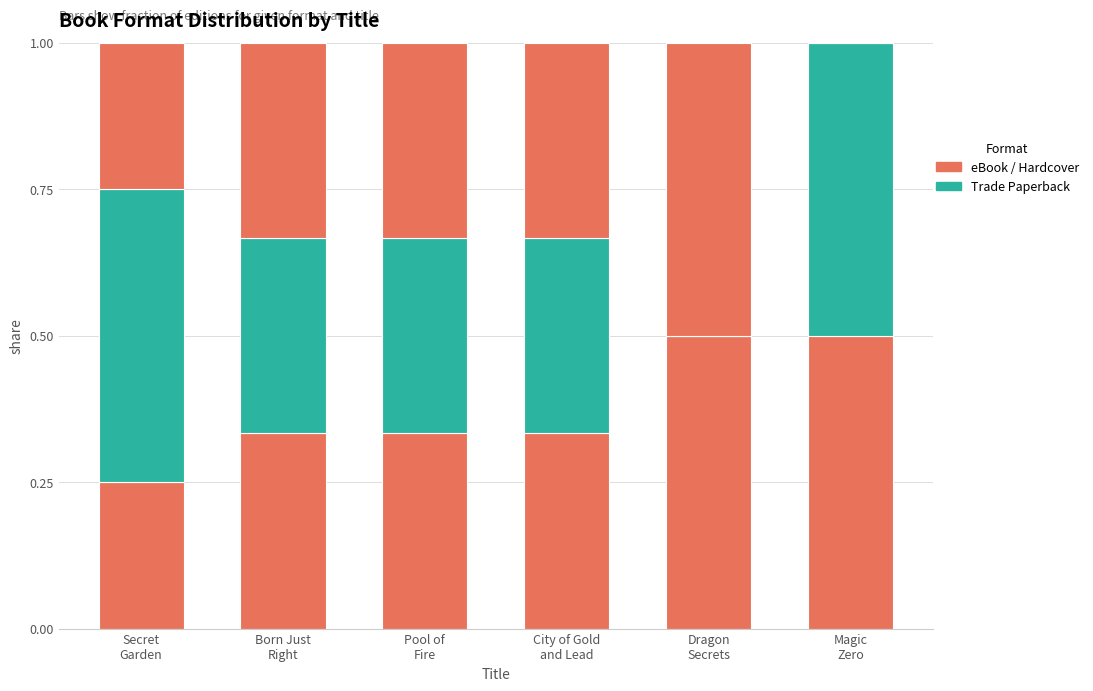

Are the bars horizontal?

No